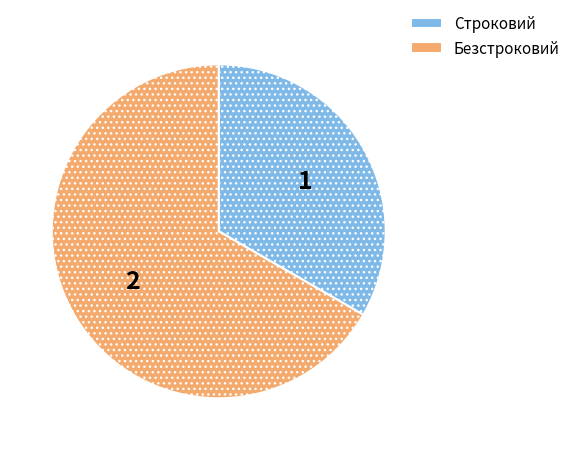

Approximately how many times larger is the value at Строковий compared to Безстроковий?

0.5